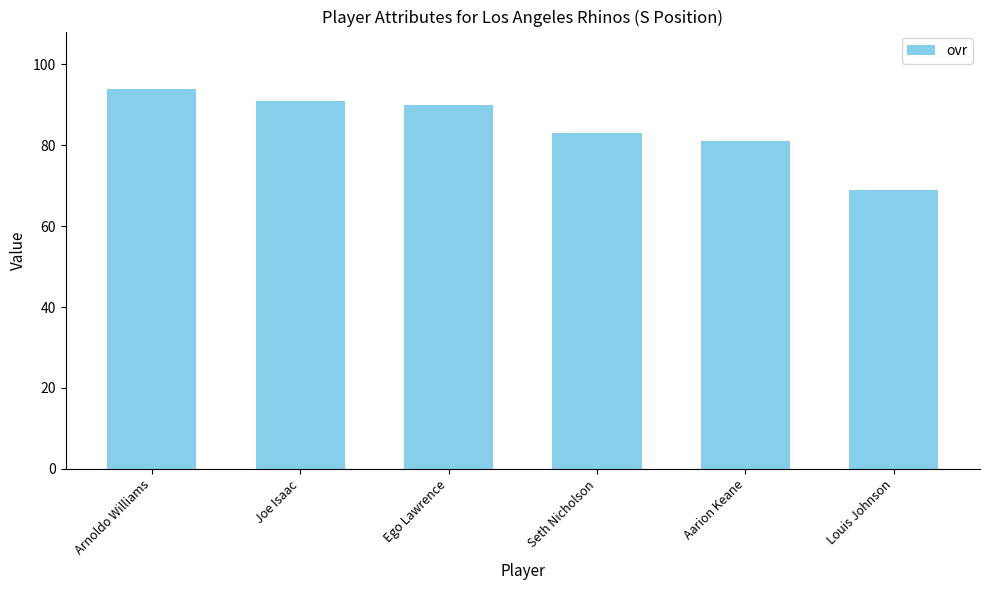

Reading left to right, extract all data points from this chart.

94	91	90	83	81	69